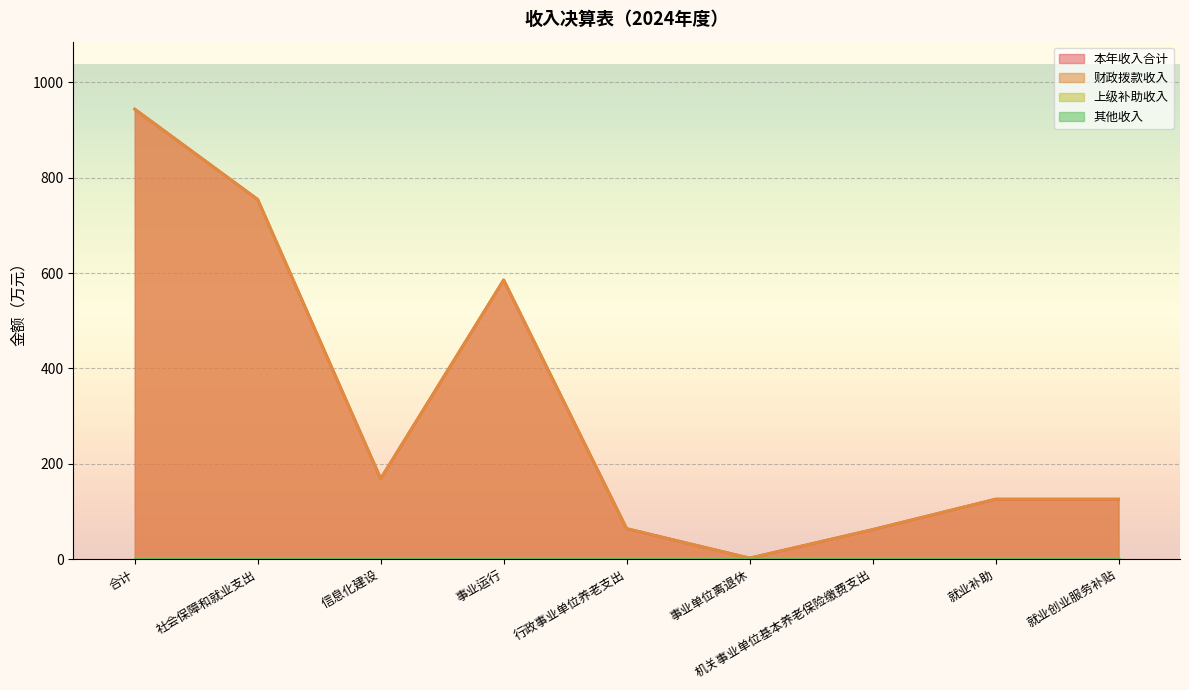

What is the label of the 7th point from the right?

信息化建设